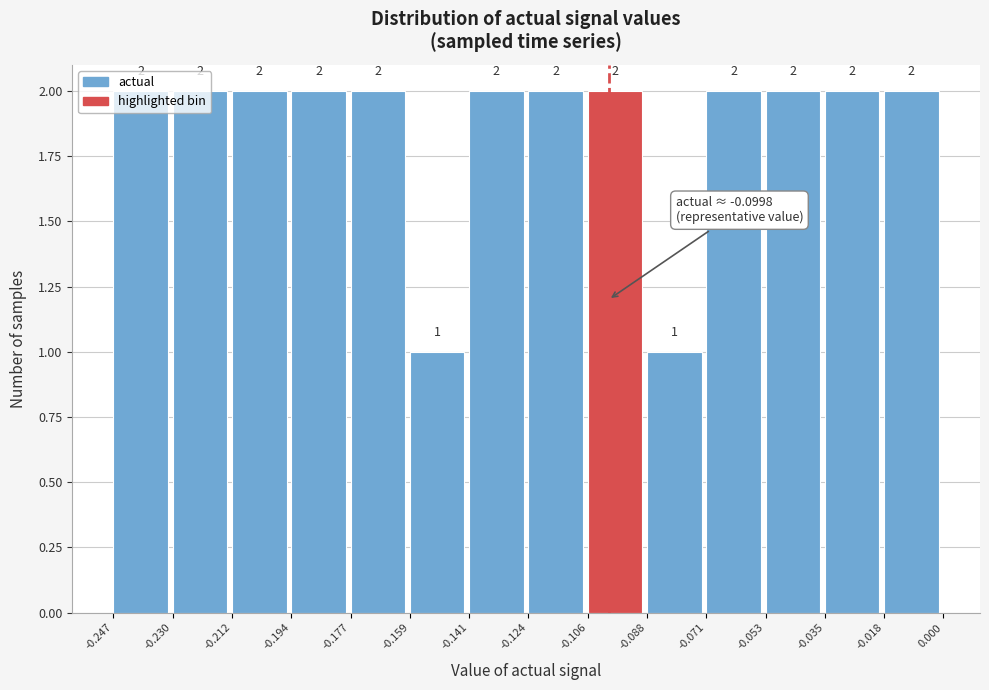

Reading left to right, transcribe this chart: for each bar, give the range it covers on the x-axis and its height.

-0.247 to -0.230: 2
-0.230 to -0.212: 2
-0.212 to -0.194: 2
-0.194 to -0.177: 2
-0.177 to -0.159: 2
-0.159 to -0.141: 1
-0.141 to -0.124: 2
-0.124 to -0.106: 2
-0.106 to -0.088: 2
-0.088 to -0.071: 1
-0.071 to -0.053: 2
-0.053 to -0.035: 2
-0.035 to -0.018: 2
-0.018 to 0.000: 2